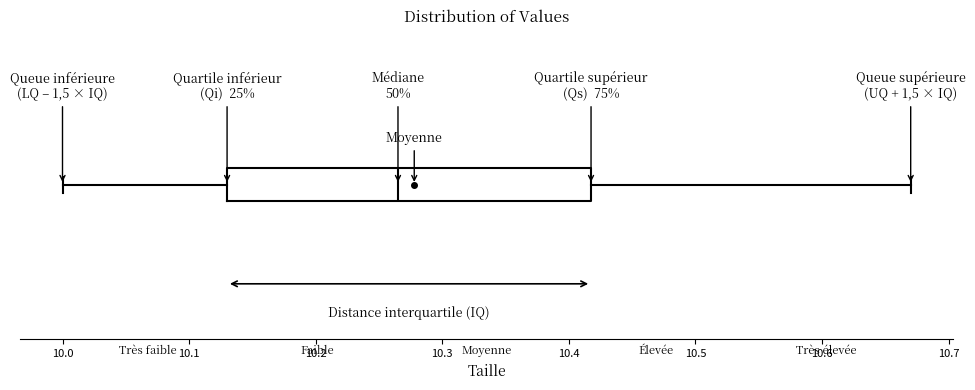

Read this box plot against the x-axis: the position of the median line, the range covered by the box, and the ends of both whiskers. The values are not printed on the chart, so give them approximately, as read against the axis.

median 10.27, box 10.13 to 10.42, whiskers 10.00 to 10.67